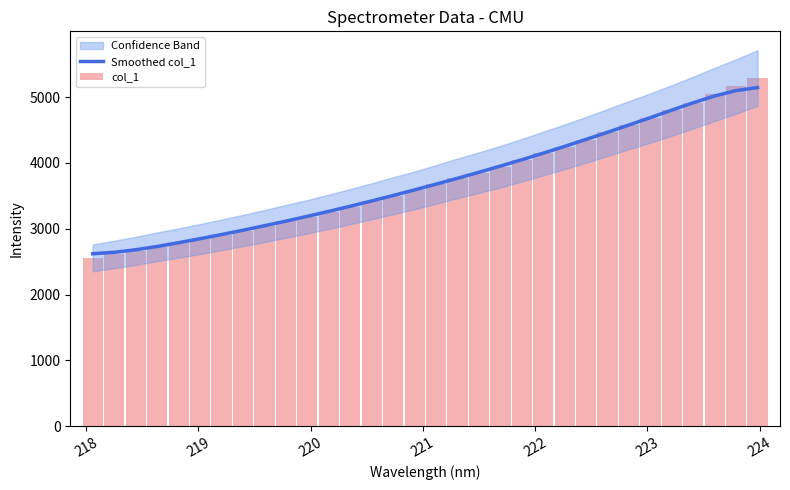

Rank the series by their maximum value, from highest to lowest.

col_1, Smoothed col_1